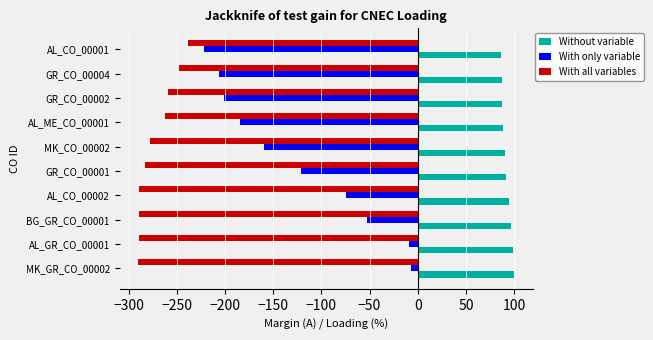

What is the minimum value shown in the chart?

-290